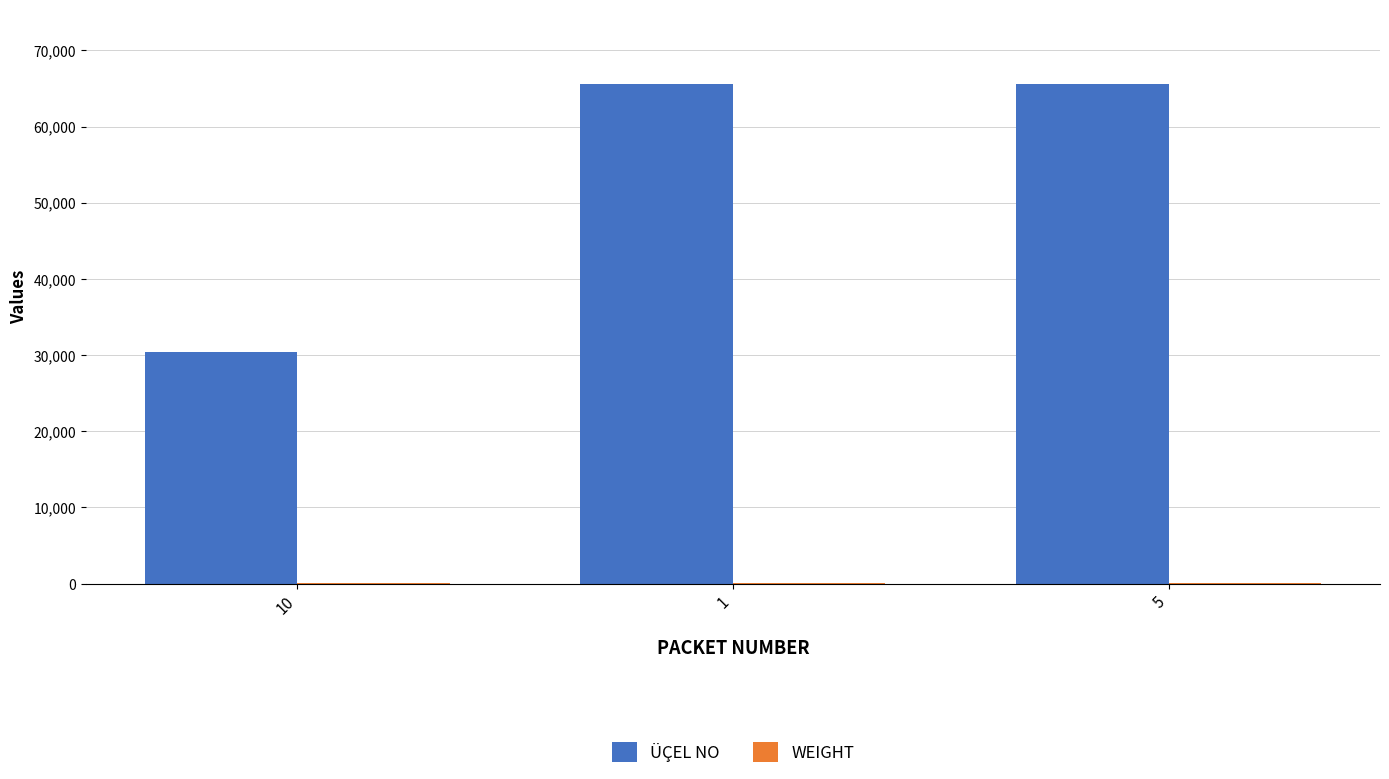

Which series has the largest total across all categories?

ÜÇEL NO